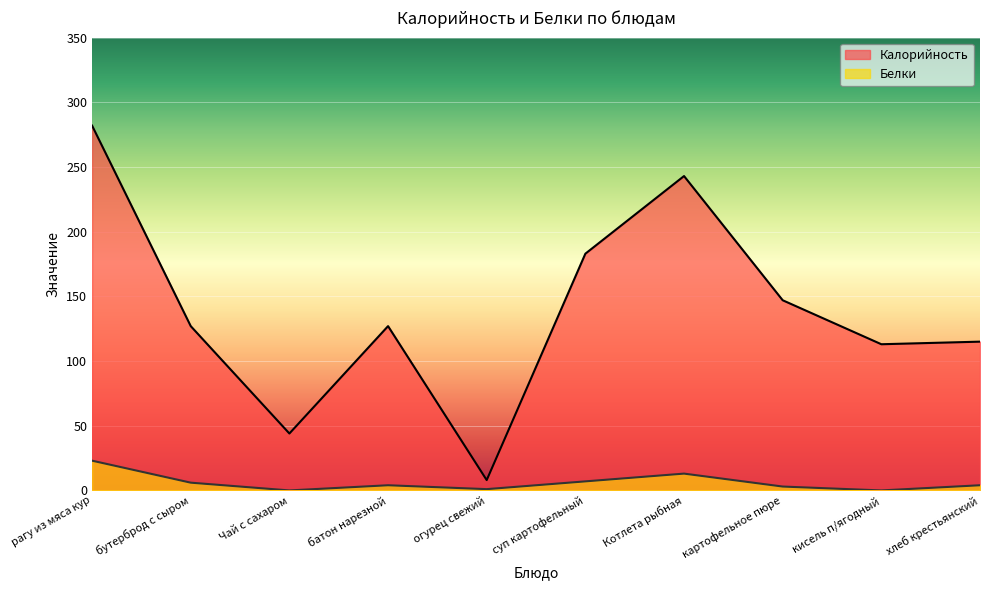

At which category is the sum across all series the highest?

рагу из мяса кур